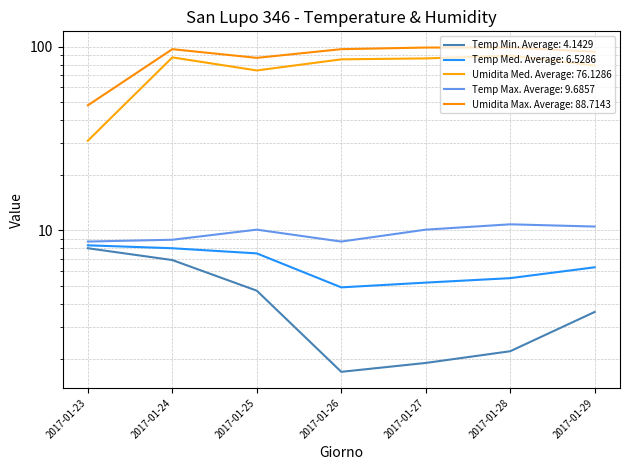

Which series has the largest total across all categories?

Umidita Max